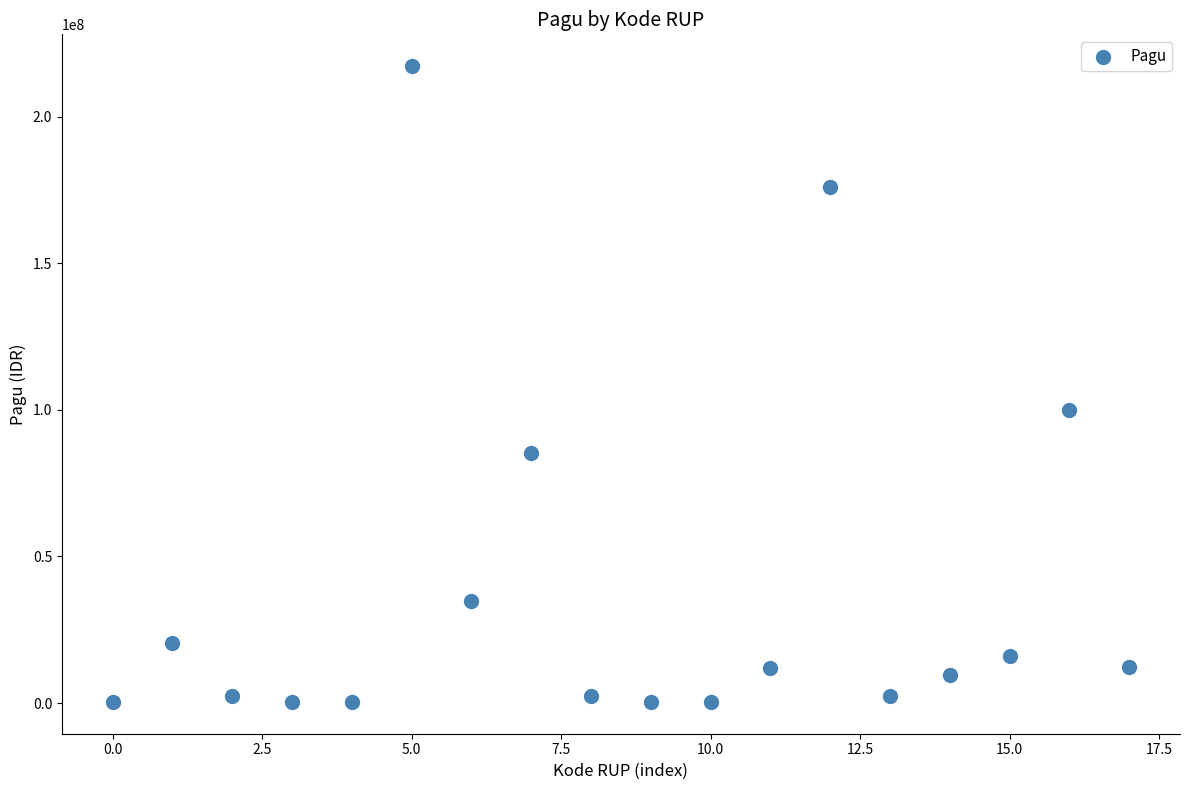

What Y value in the scatter plot is closest to 108800000?

99958000